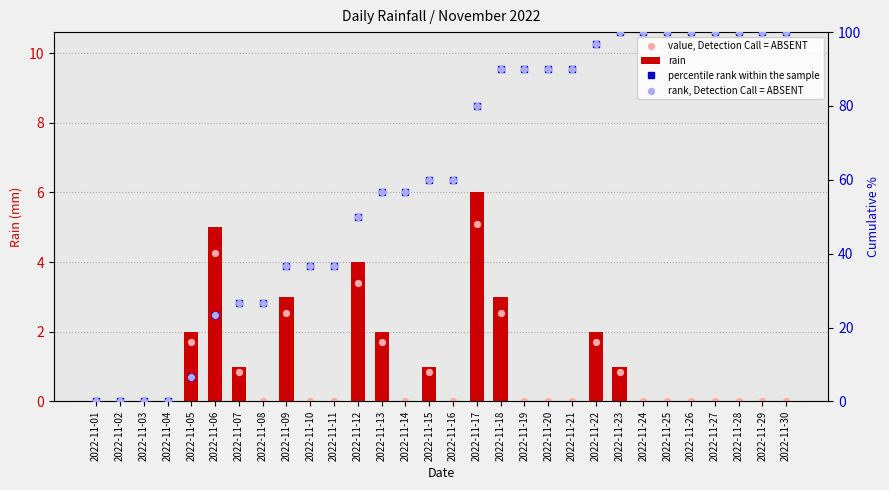

Which series has the largest total across all categories?

percentile rank within the sample